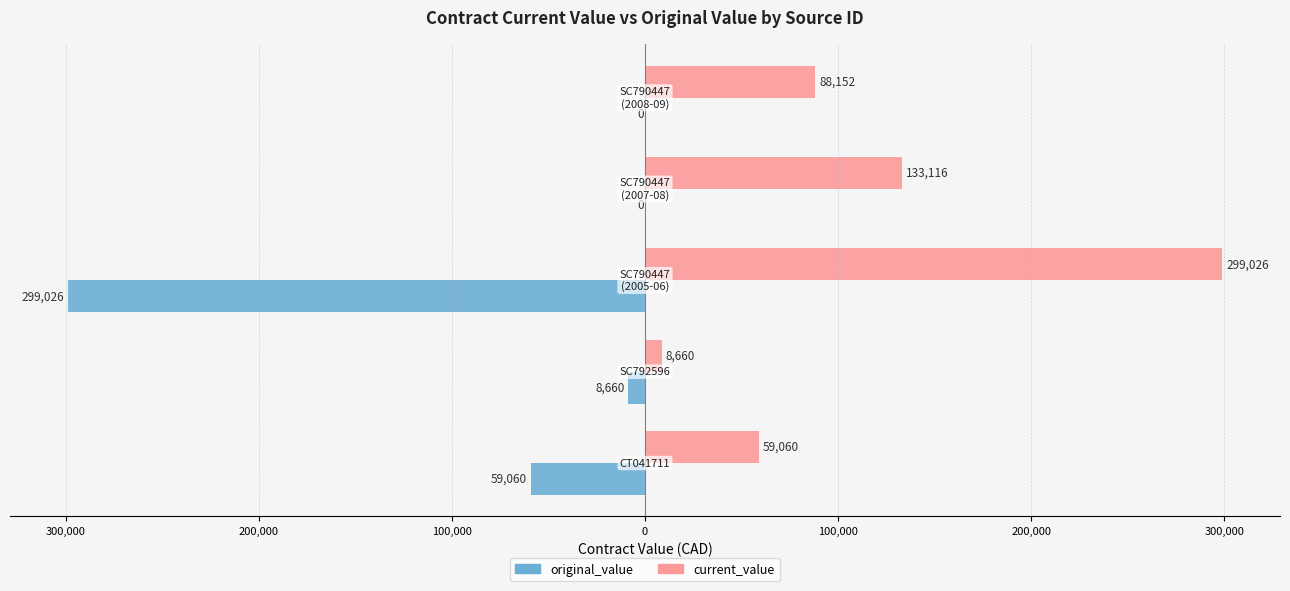

What is the difference between the maximum and second lowest values in the current_value series?

239966.0